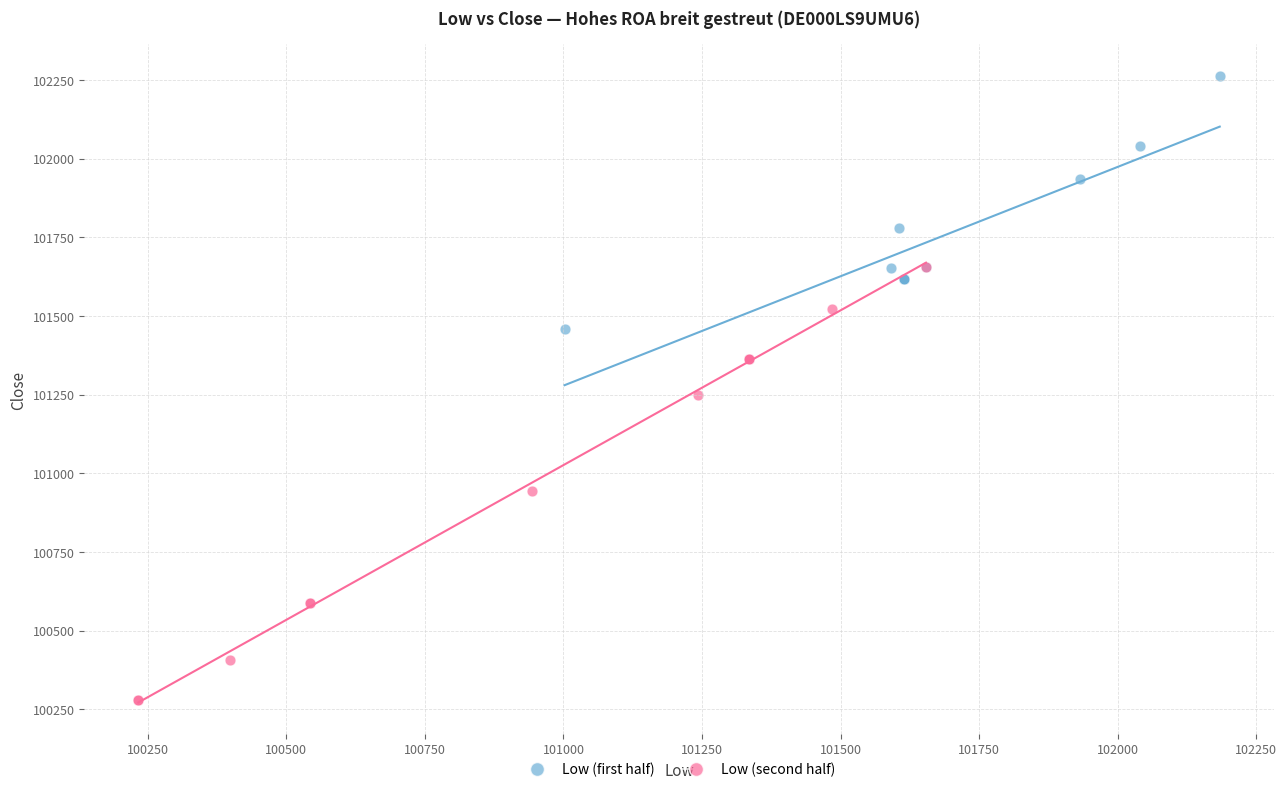

Which series has the widest spread of Y values?

Low (second half)